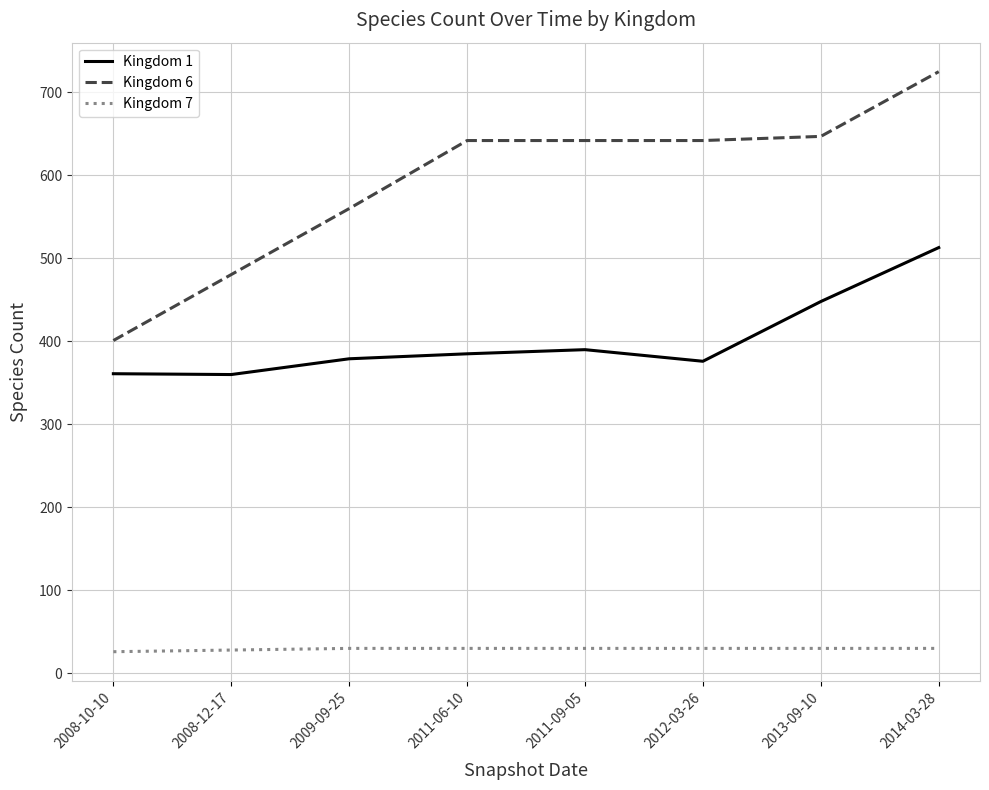

What is the difference between the maximum and minimum values in the Kingdom 6 series?

324